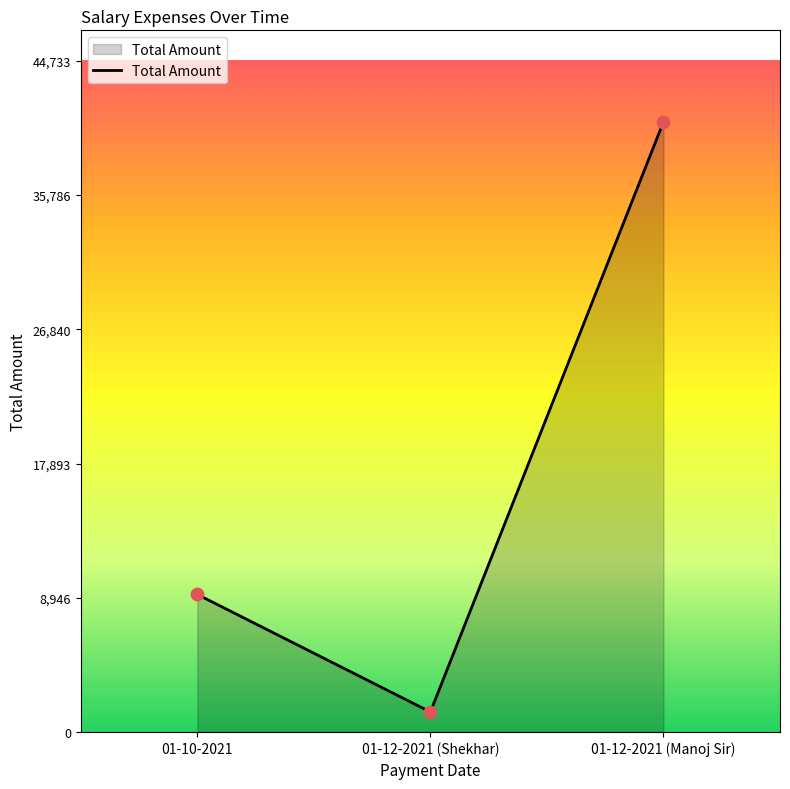

What is the change in value from 01-12-2021 (Shekhar) to 01-12-2021 (Manoj Sir)?

+39333.3